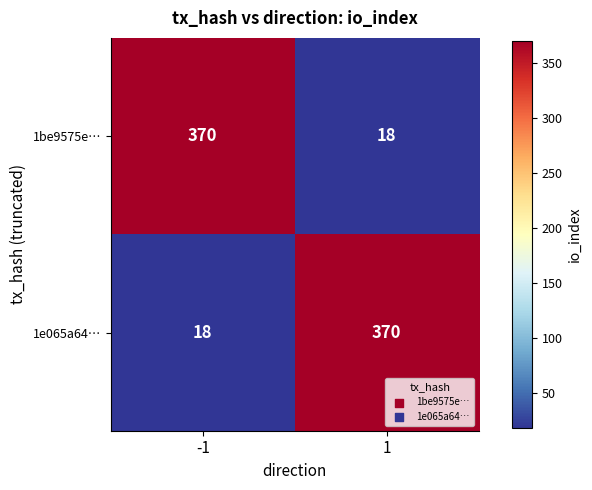

Reading left to right, list all the values displayed in this chart.

1be9575e…: 370	18
1e065a64…: 18	370